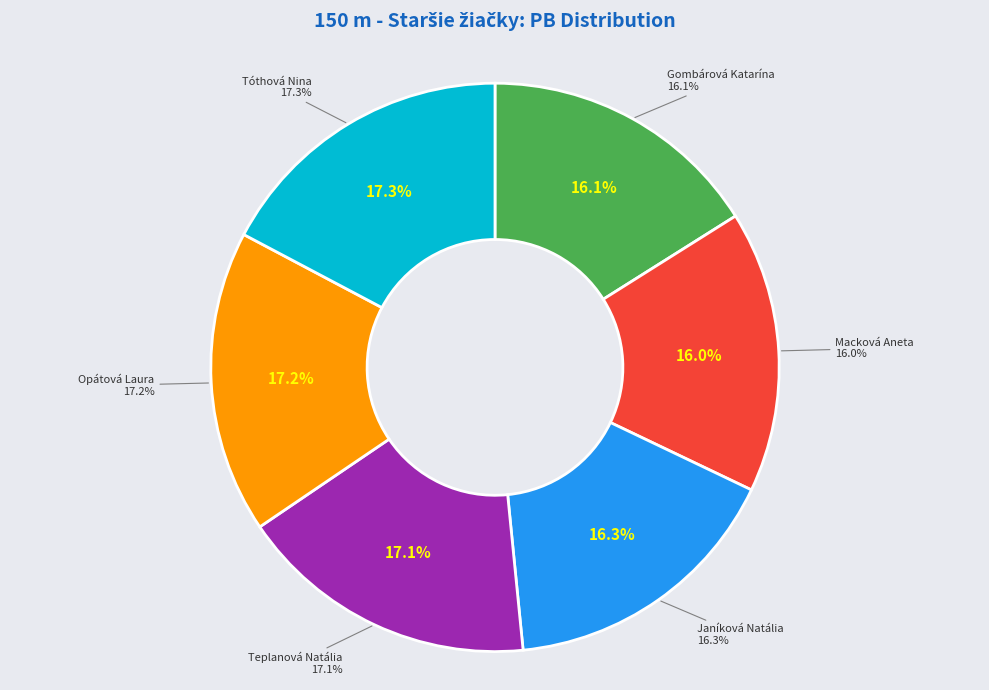

The Gombárová Katarína slice represents 28% of the pie. True or false?

False